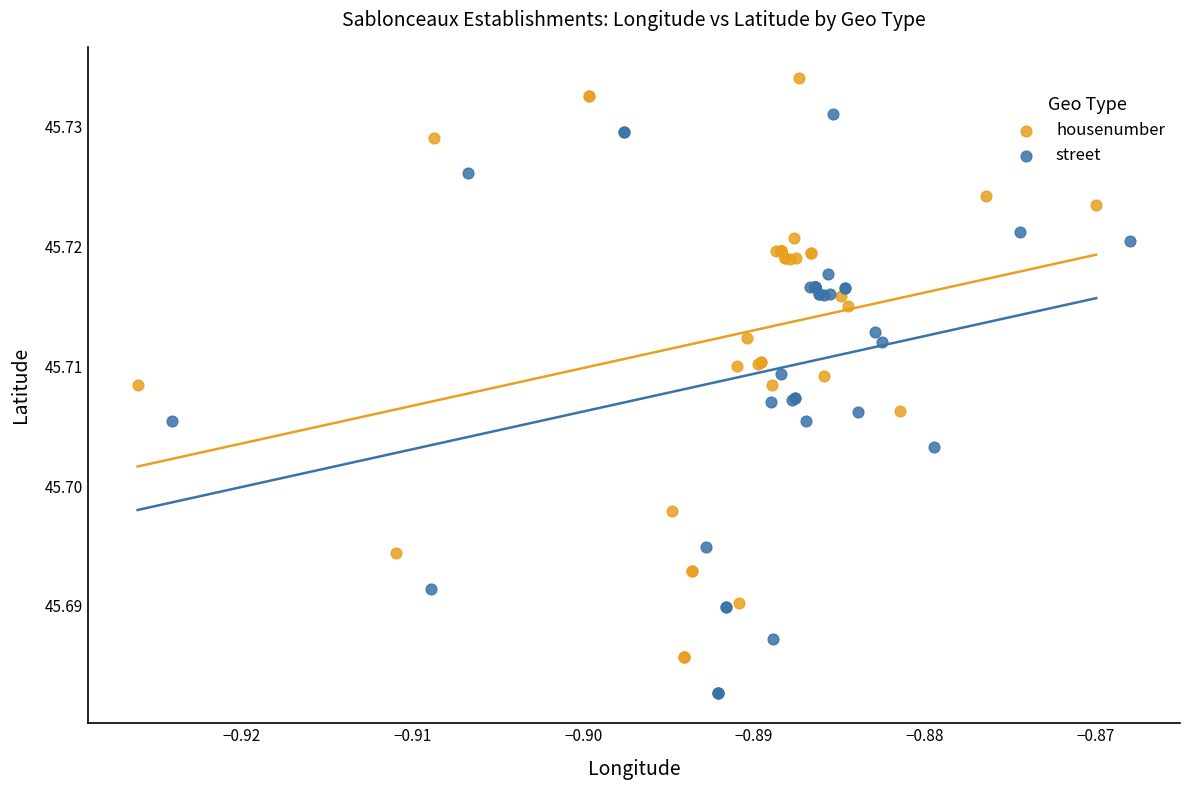

Which series reaches the maximum Y coordinate?

housenumber